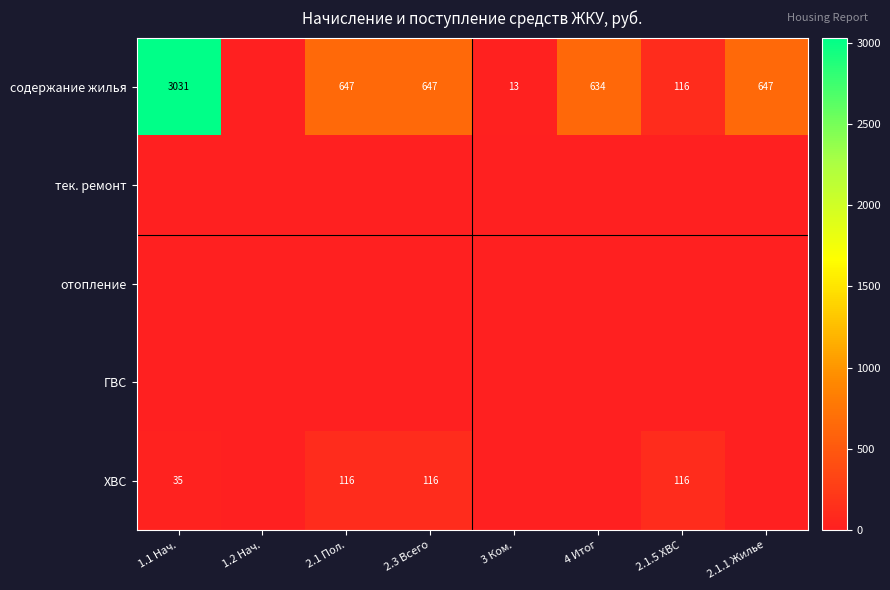

Is it true that ХВС equals 116 at 2.1.5 ХВС?

True